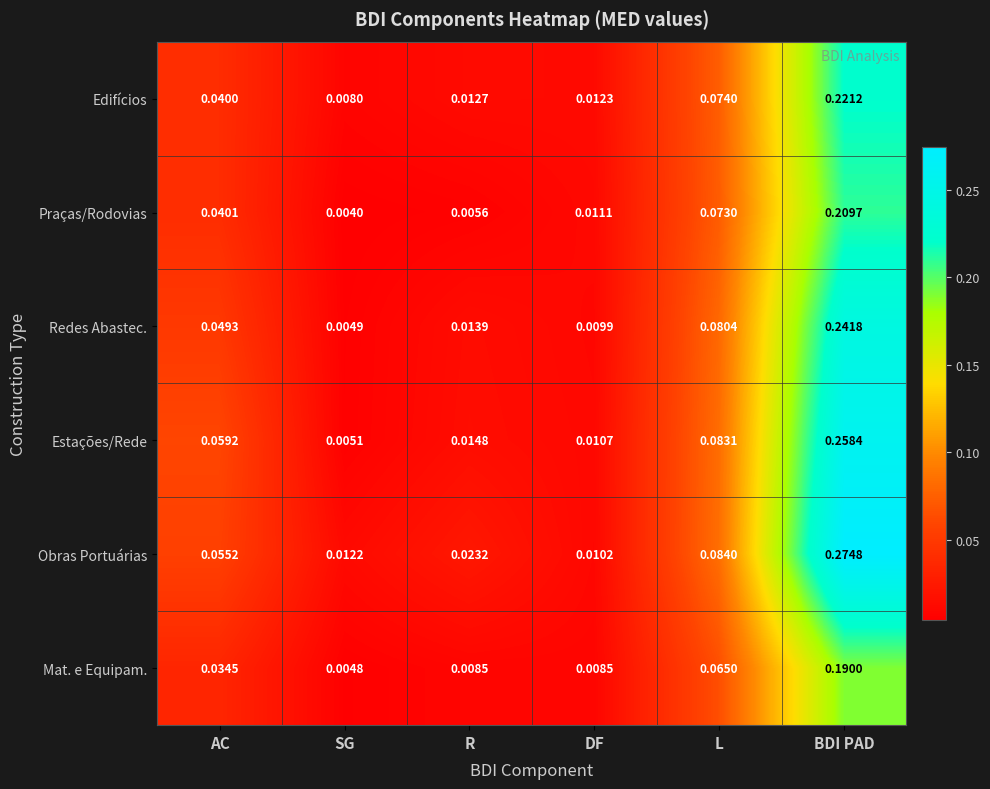

Is the value of Praças/Rodovias at R greater than the value of Mat. e Equipam. at SG?

Yes